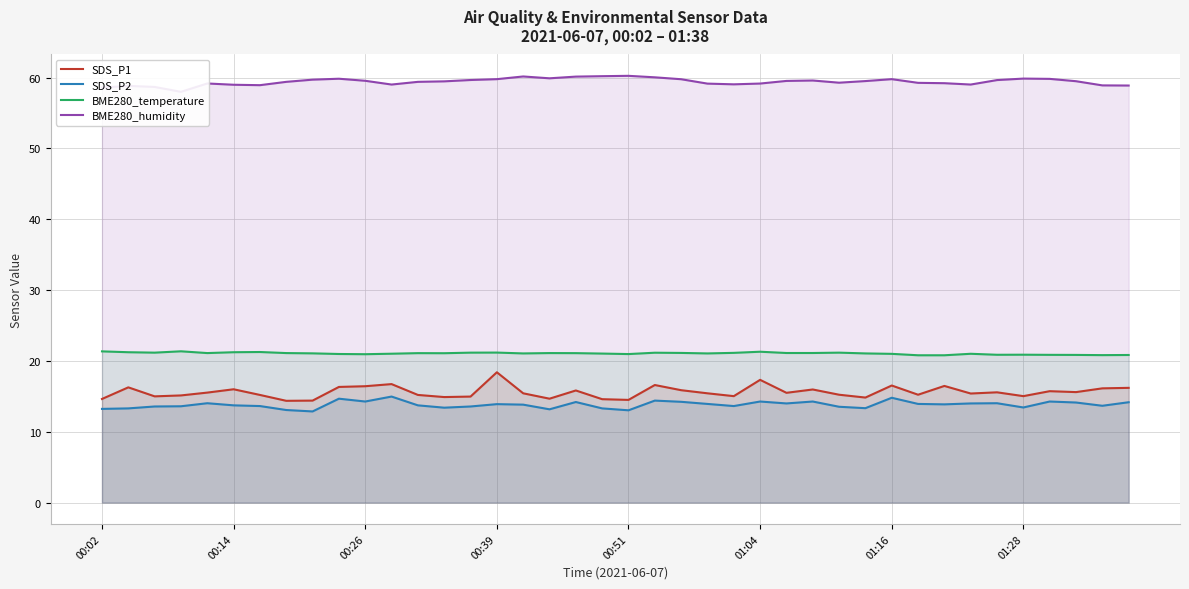

Is it true that SDS_P2 equals 8.4 at 01:16?

False